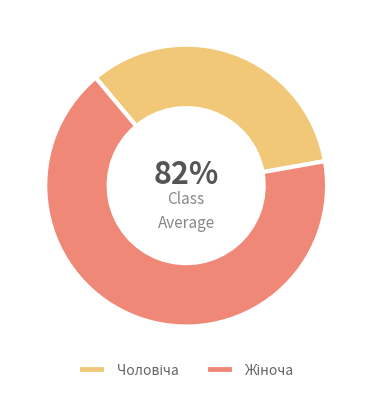

What is the ratio of the value at Жіноча to the value at Чоловіча?

2.0